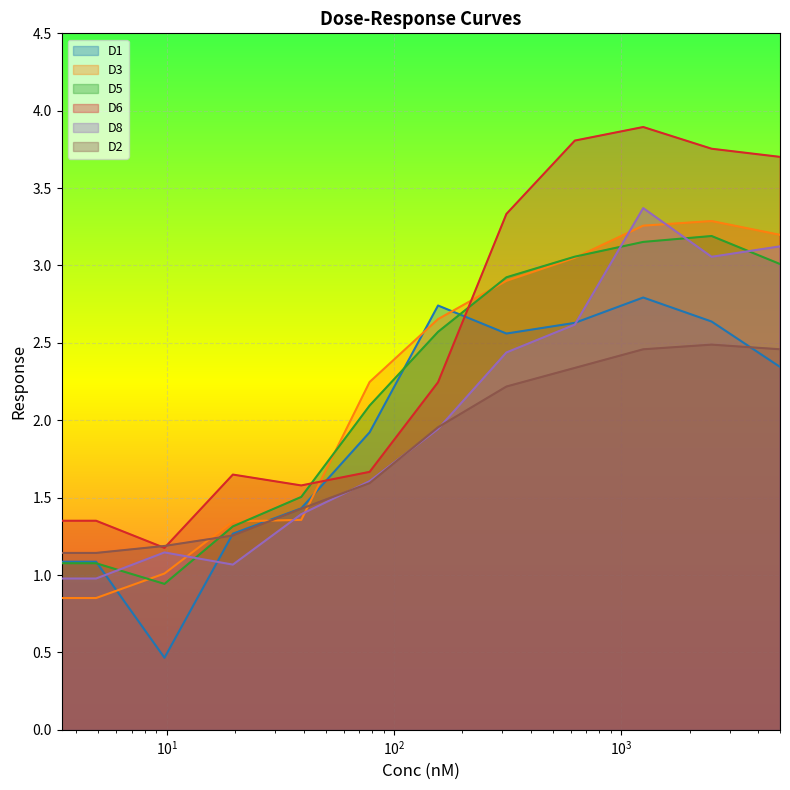

What is the maximum value shown in the chart?

3.9